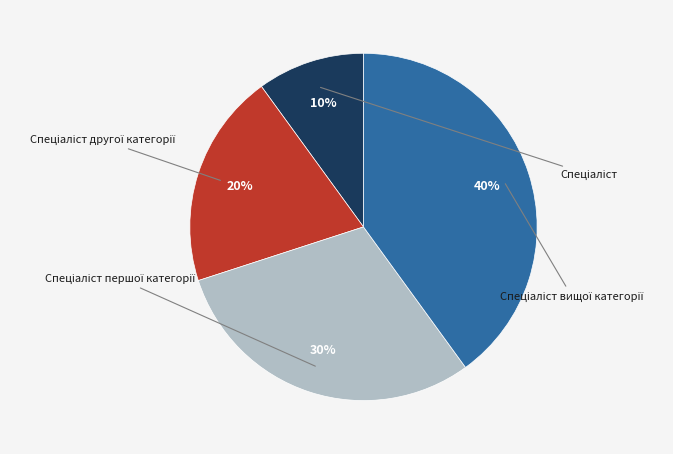

To the nearest percent, what is the difference between the largest and smallest slice percentages?

30%